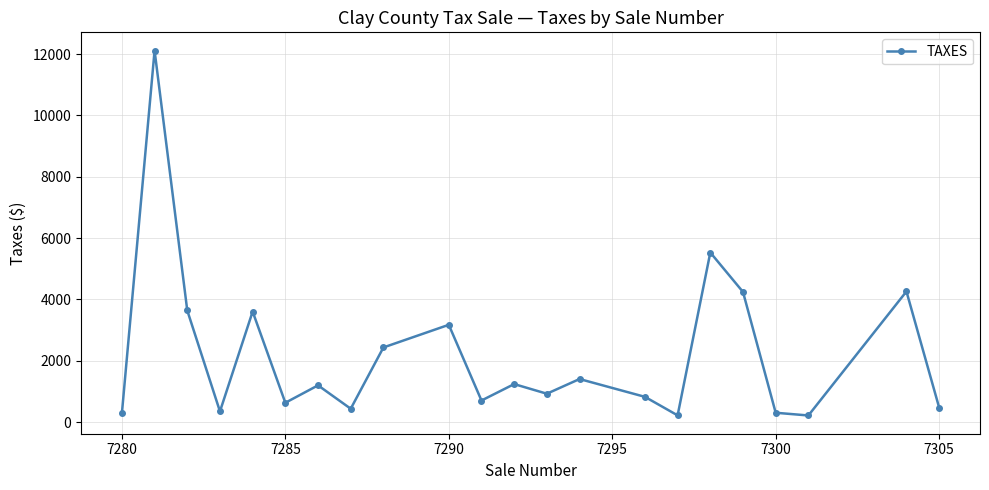

What is the value of the 7th point from the left?

1197.7